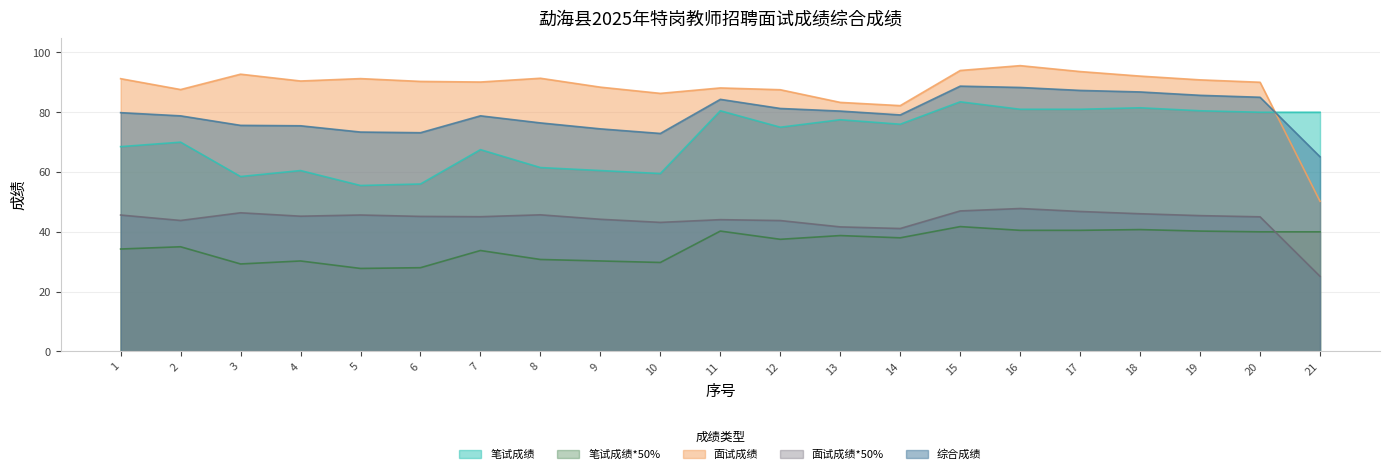

What is the sum of all 笔试成绩 values?

1494.5